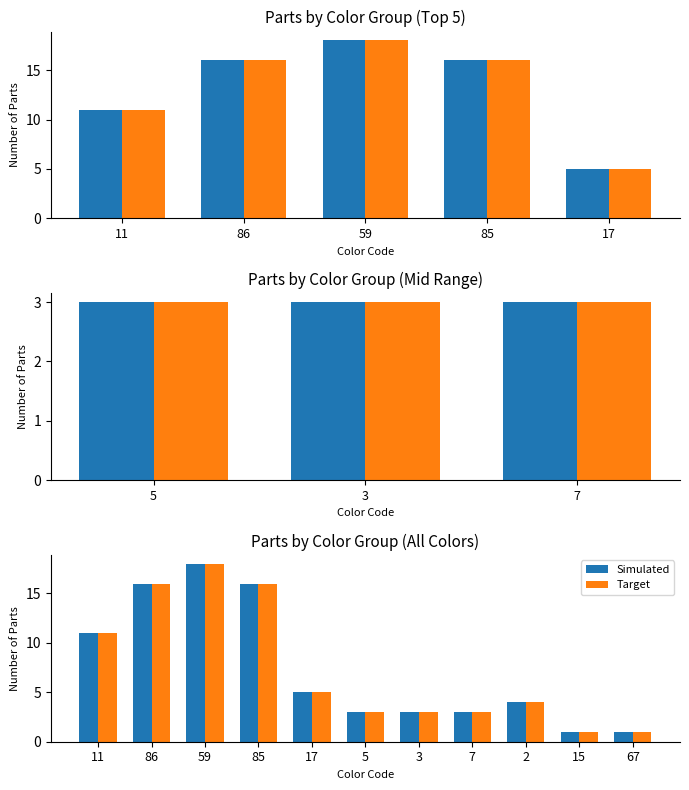

Which series has the widest spread of values?

Simulated